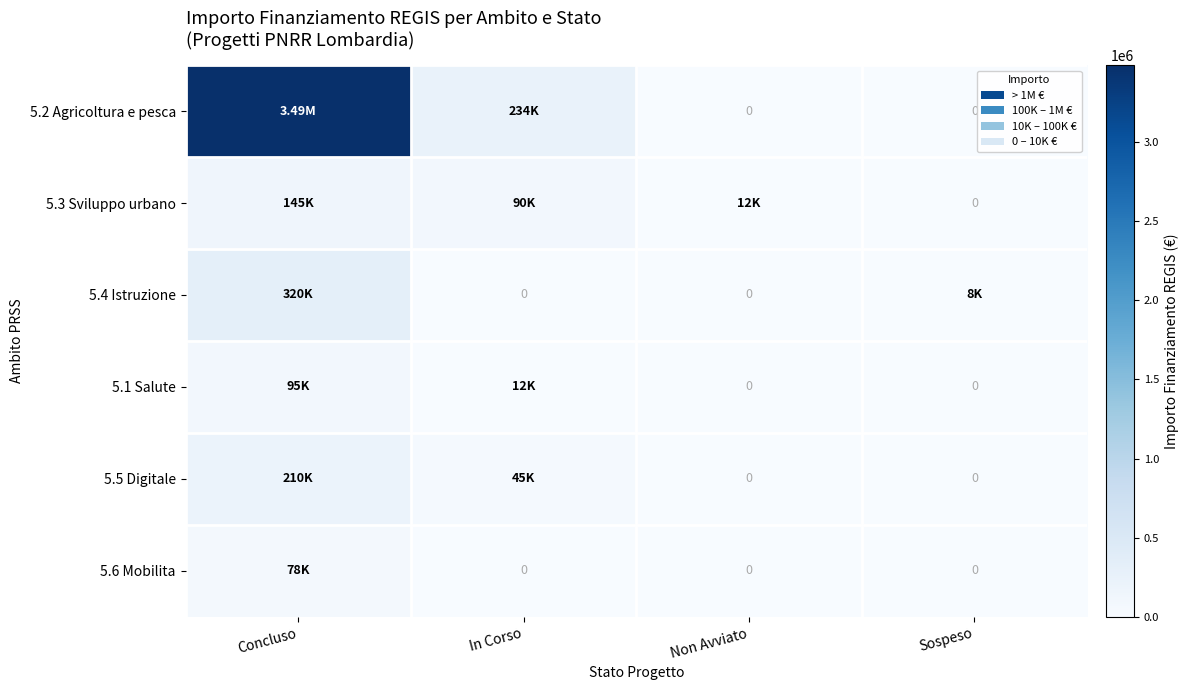

What is the spread (max minus min) of values at In Corso?

233994.0